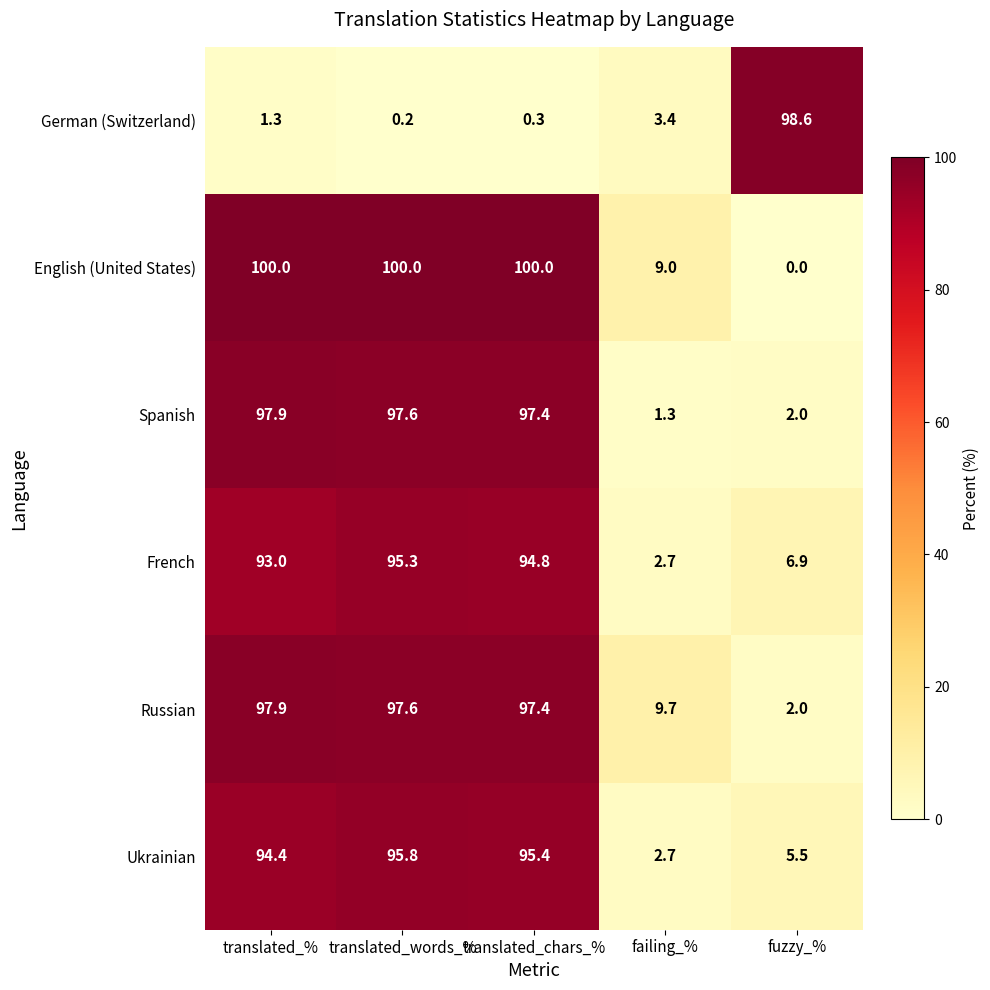

True or false: French has a value of 6.9 at fuzzy_%.

True